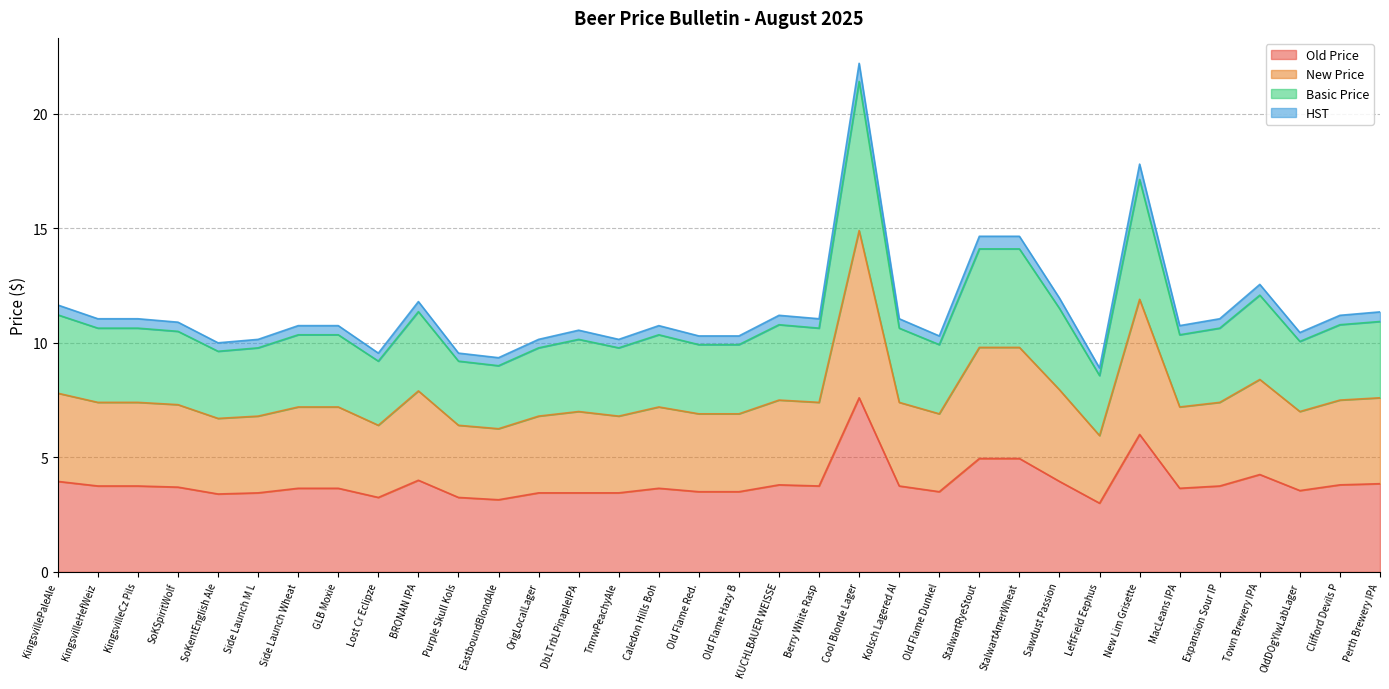

Which series has the largest total across all categories?

New Price